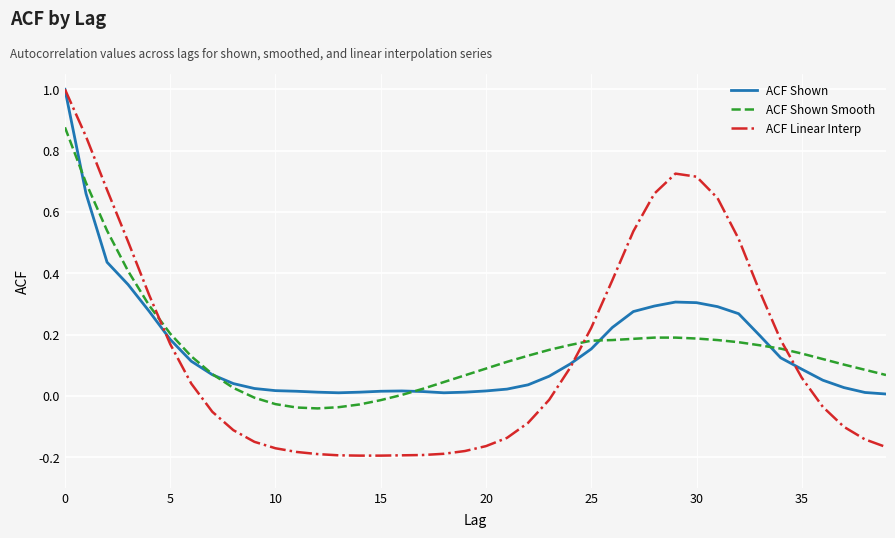

Which series has the largest range (max minus min)?

ACF Linear Interp